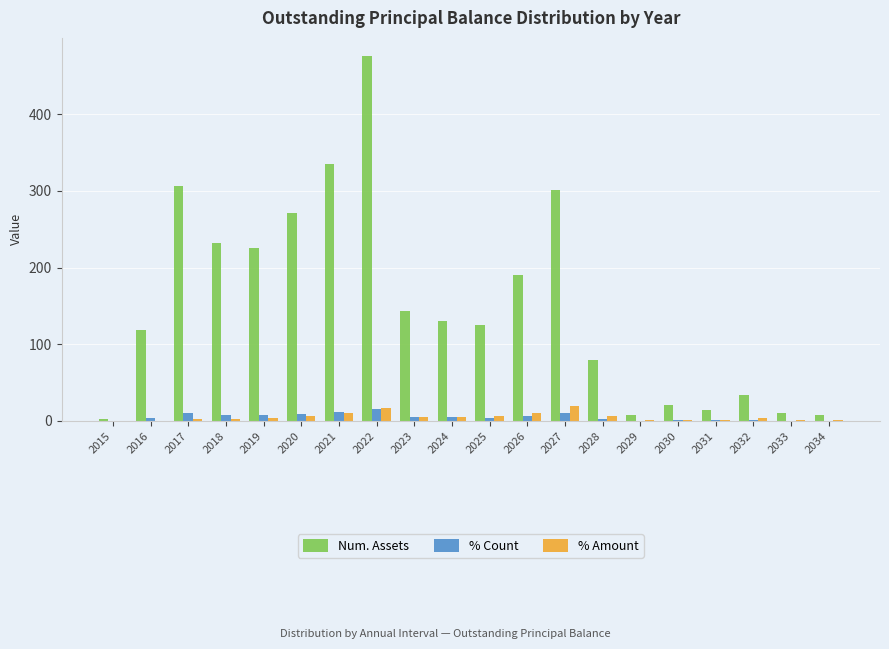

Which series changed the most between 2018 and 2020?

Num. Assets